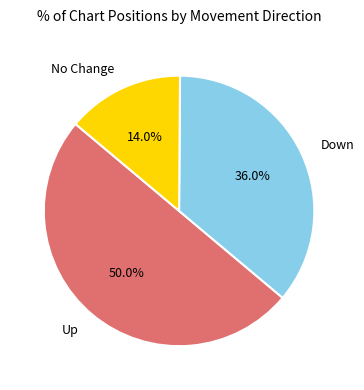

What is the smallest slice in the pie chart?

No Change